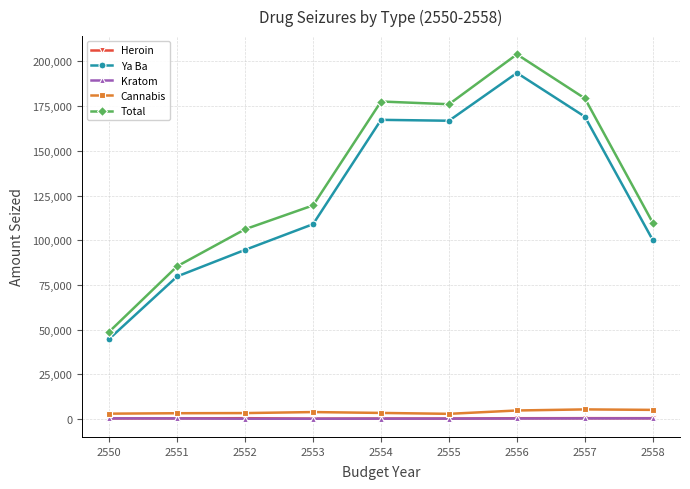

At which category does Ya Ba reach its first local valley?

2555